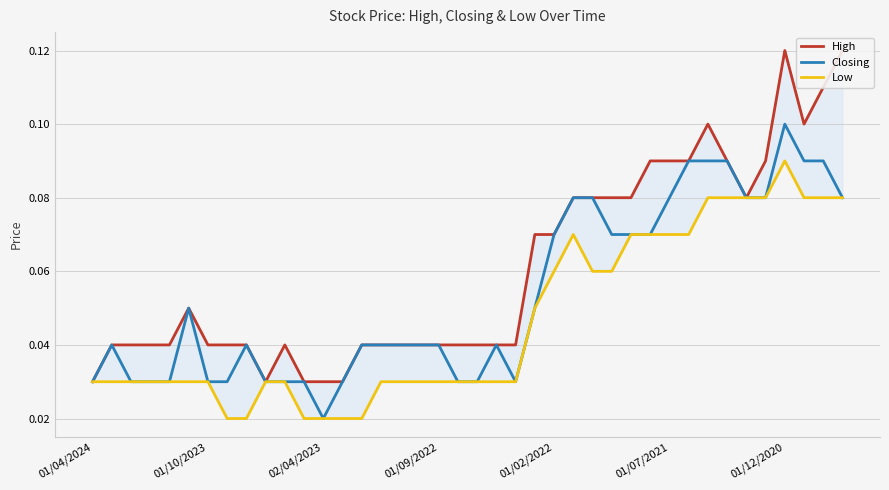

Between 26 and 39, which series saw the biggest shift?

High